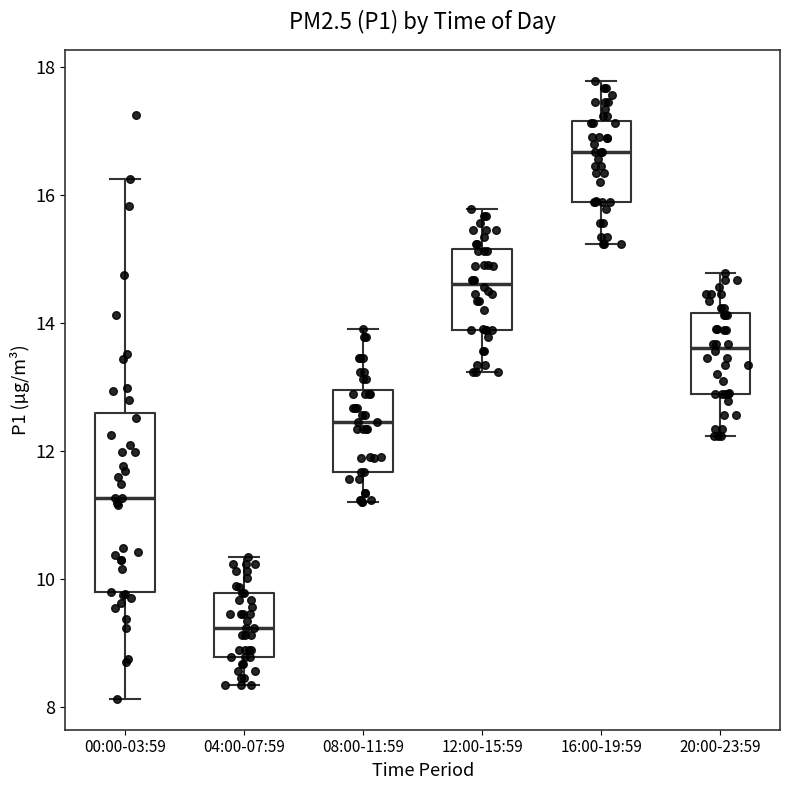

Reading left to right, read every box against the y-axis: the position of its median line, the range the box covers, and the ends of its whiskers. The values are not printed on the chart, so give them approximately, as read against the axis.

00:00-03:59: median 11.2, box 9.8 to 12.6, whiskers 8.2 to 16.2
04:00-07:59: median 9.2, box 8.8 to 9.8, whiskers 8.4 to 10.4
08:00-11:59: median 12.4, box 11.6 to 13.0, whiskers 11.2 to 14.0
12:00-15:59: median 14.6, box 13.8 to 15.2, whiskers 13.2 to 15.8
16:00-19:59: median 16.6, box 15.8 to 17.2, whiskers 15.2 to 17.8
20:00-23:59: median 13.6, box 12.8 to 14.2, whiskers 12.2 to 14.8